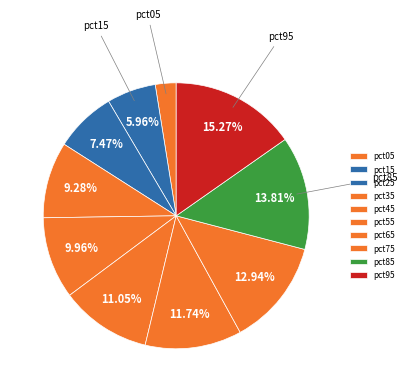

To the nearest percent, what is the difference between the pct95 and pct65 slice percentages?

4%